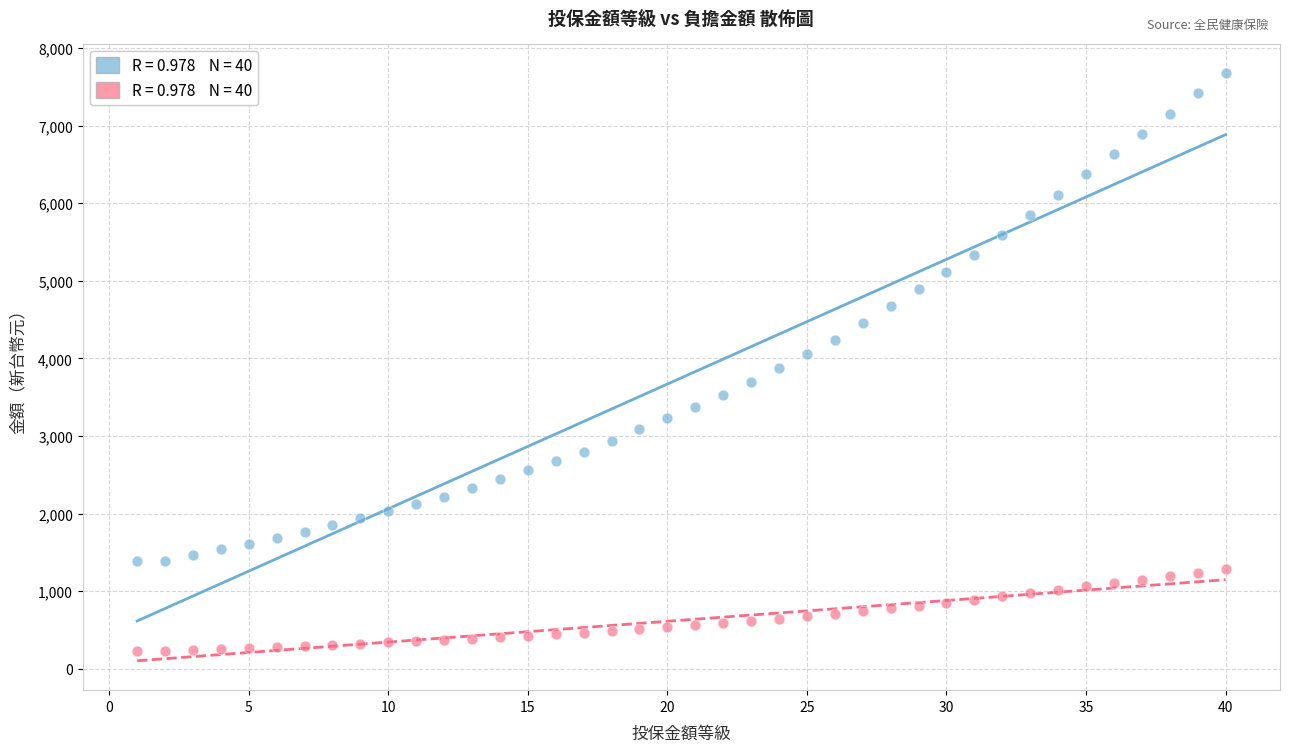

Across all data points, what is the range of Y values (max minus min)?

7450